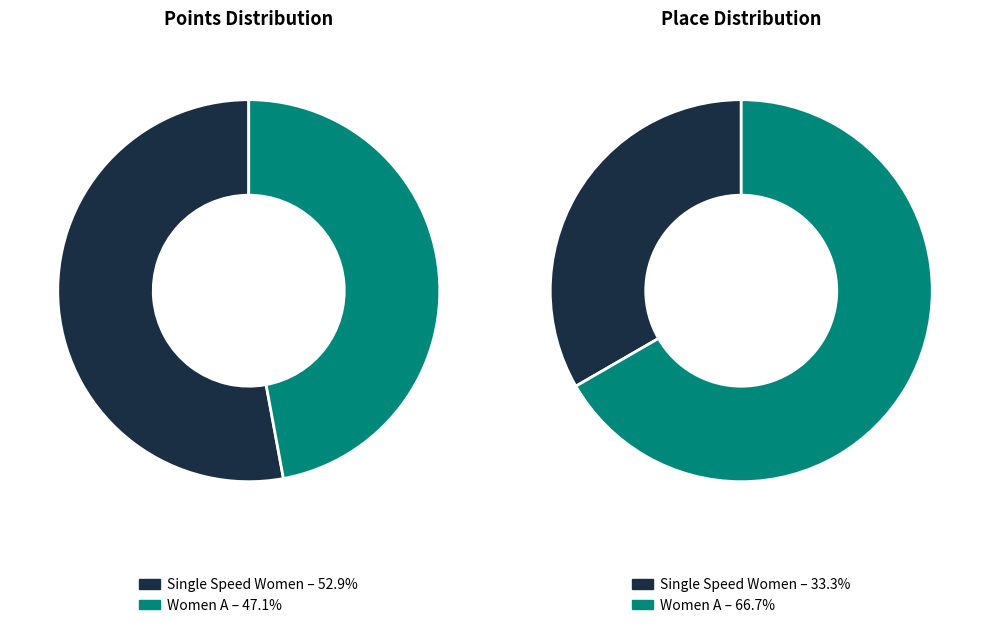

What percentage do Women A and Single Speed Women together represent?

100.0%